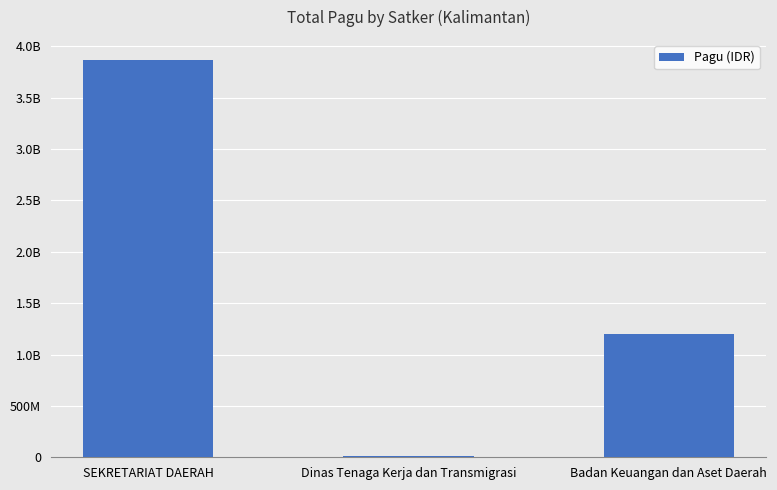

Are the bars horizontal?

No